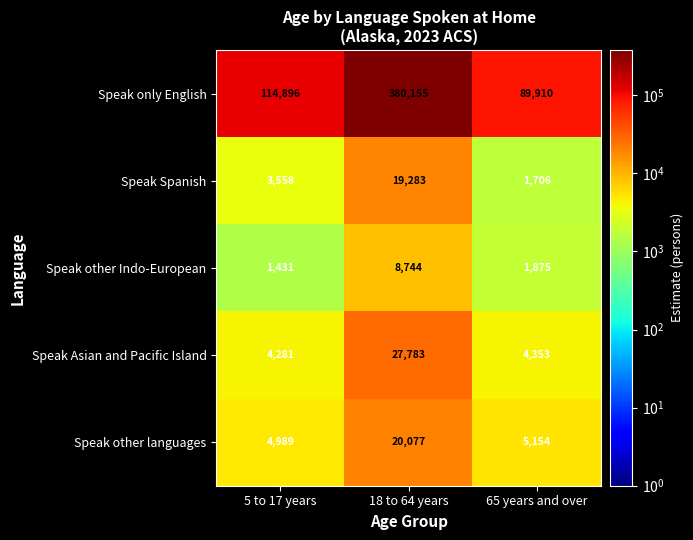

Reading right to left, extract all data points from this chart.

Speak only English: 89910	380155	114896
Speak Spanish: 1706	19283	3558
Speak other Indo-European: 1875	8744	1431
Speak Asian and Pacific Island: 4353	27783	4281
Speak other languages: 5154	20077	4989